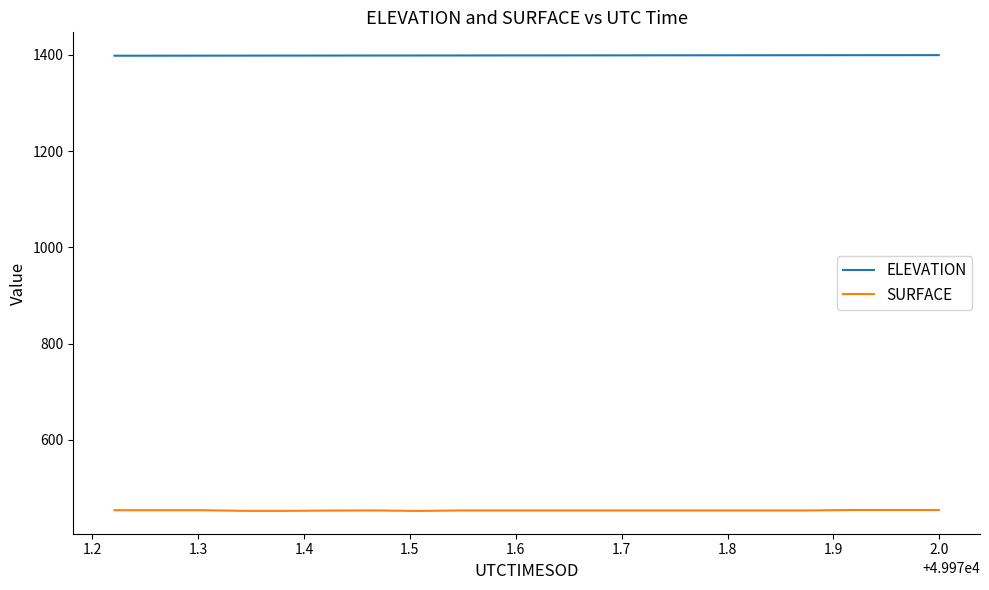

What is the smallest value displayed?

452.3